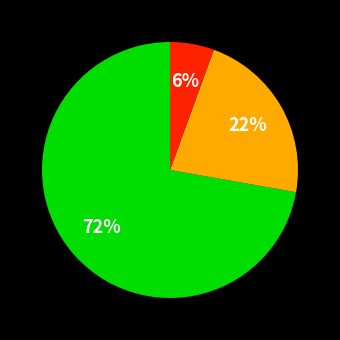

Is there a majority slice in this chart?

Yes